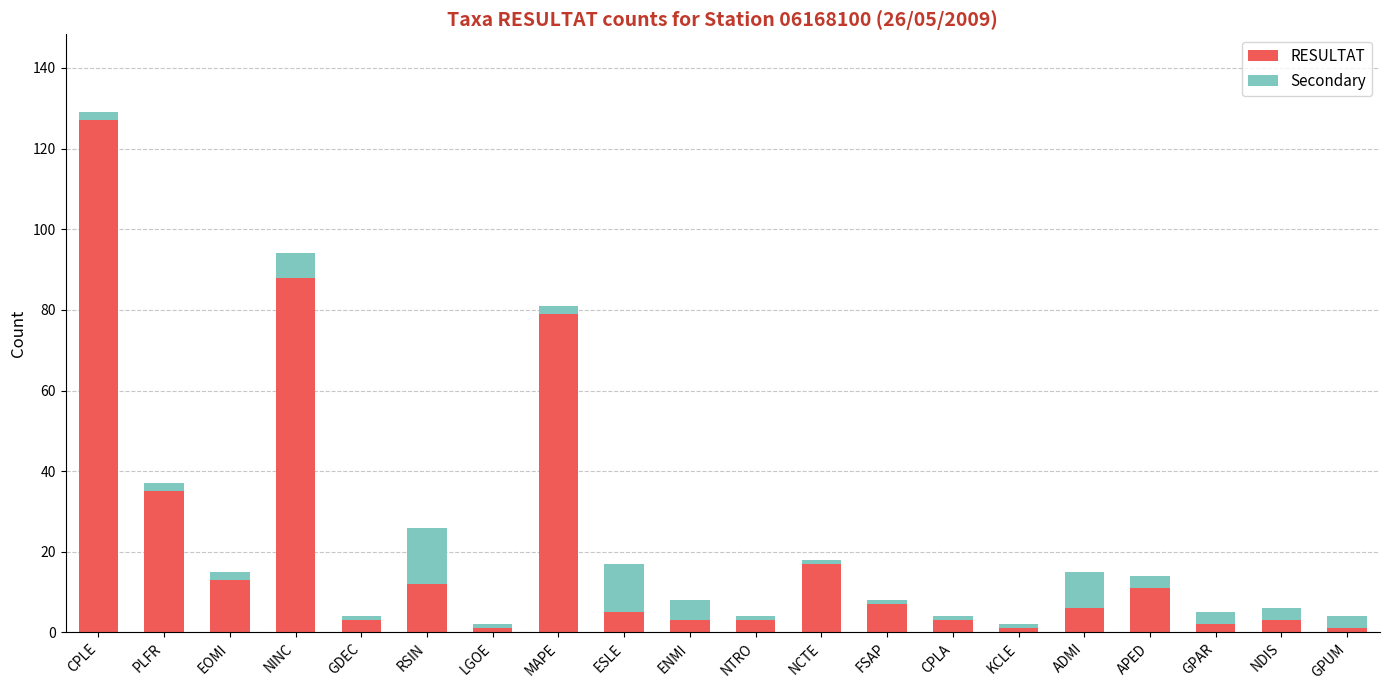

Which category has the highest value in the RESULTAT series?

CPLE